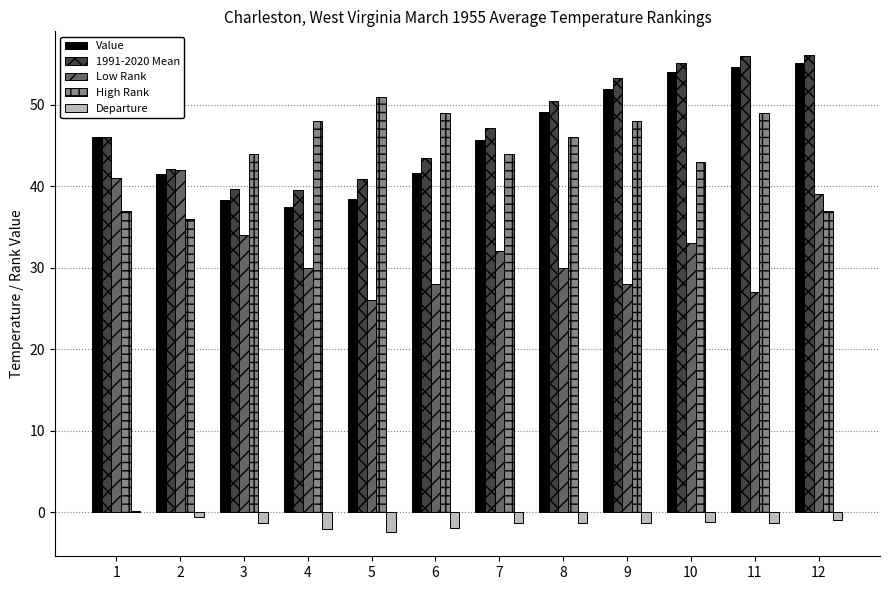

Does the chart contain stacked bars?

No